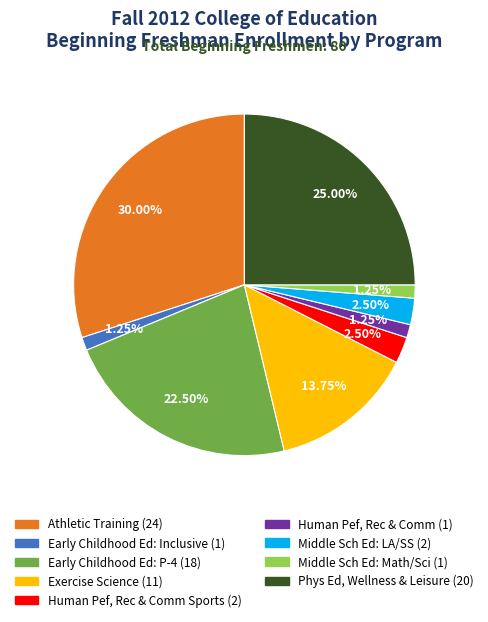

Is there any slice that represents more than half of the pie?

No